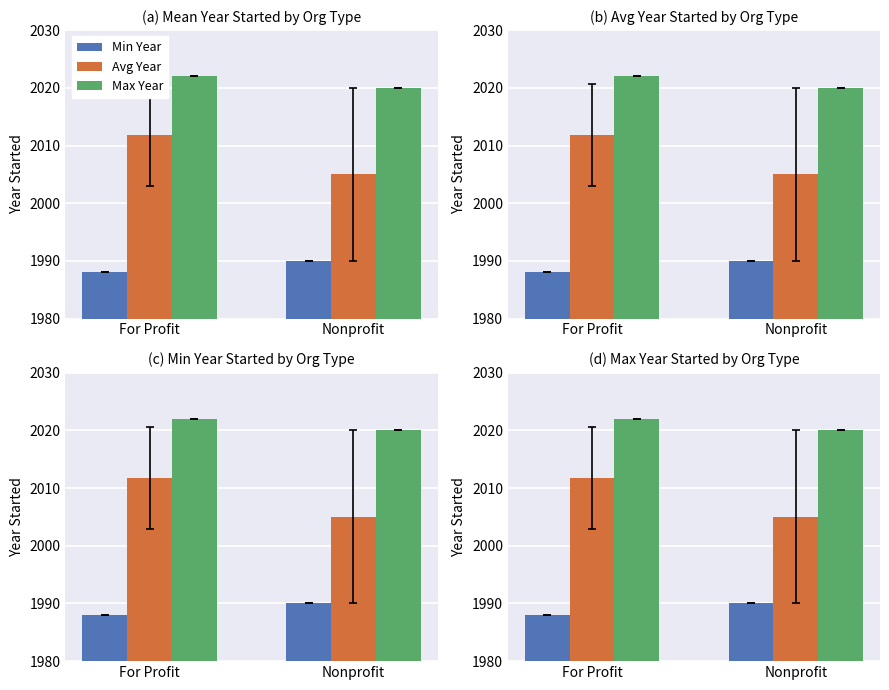

What is the label of the 1st bar from the right?

Nonprofit